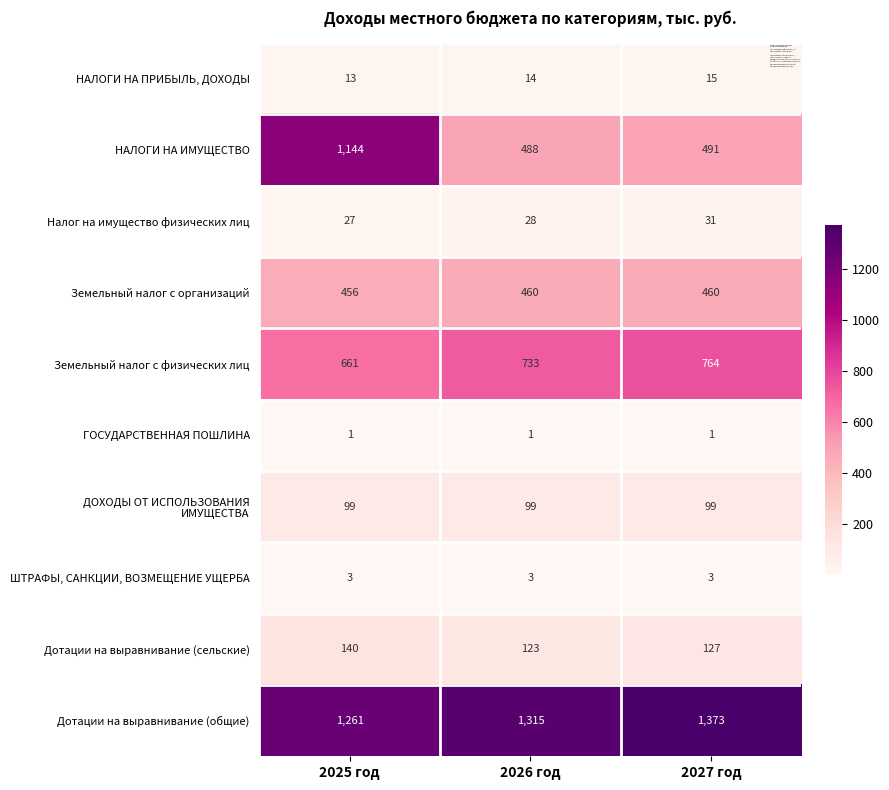

Which category has the highest value across all series?

2027 год